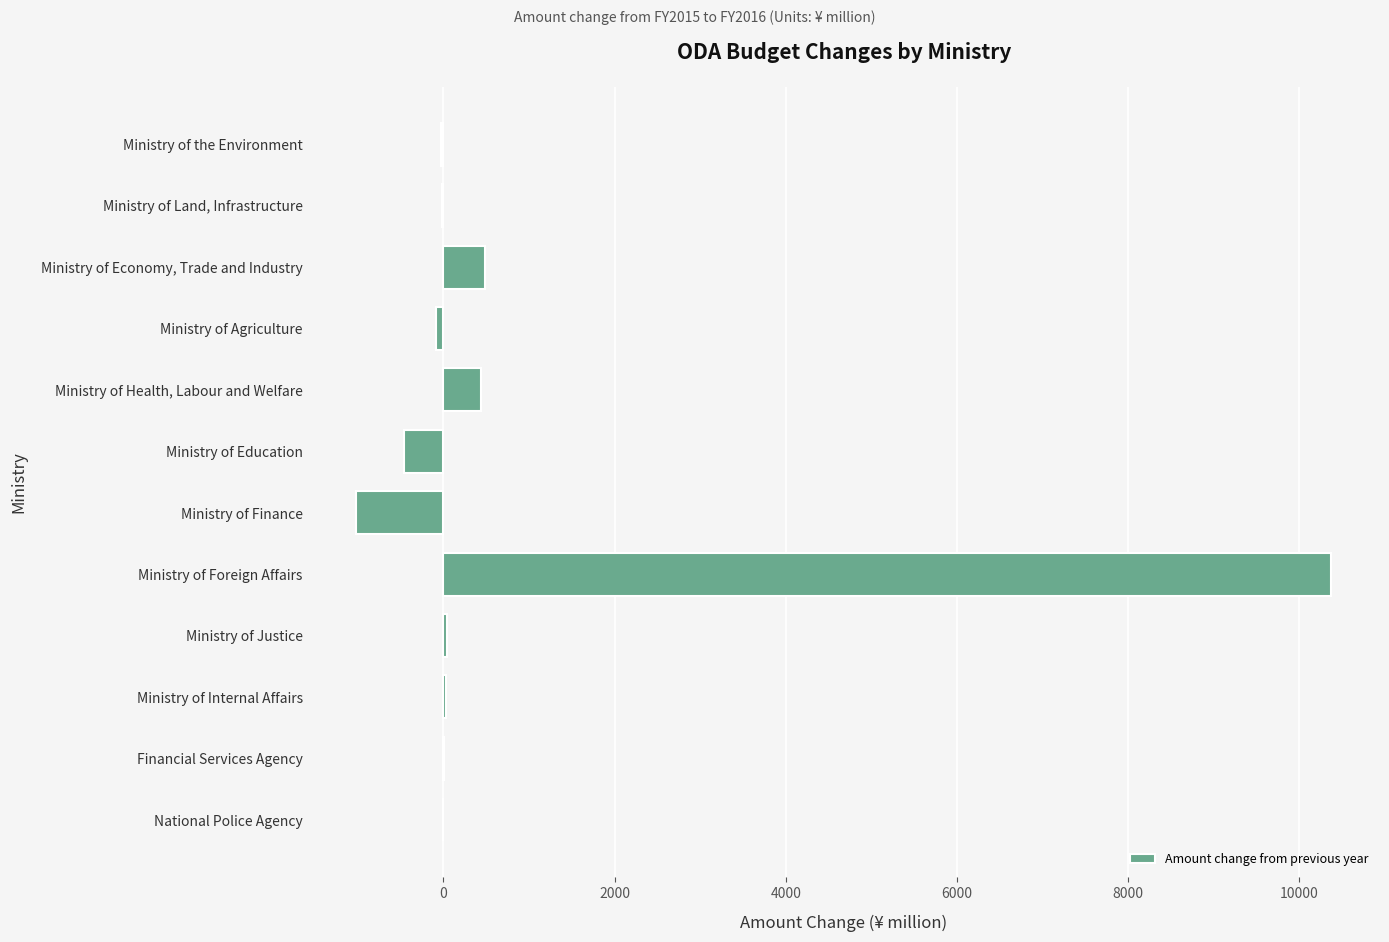

Where is the data nearest to the value 4678?

Ministry of Economy, Trade and Industry